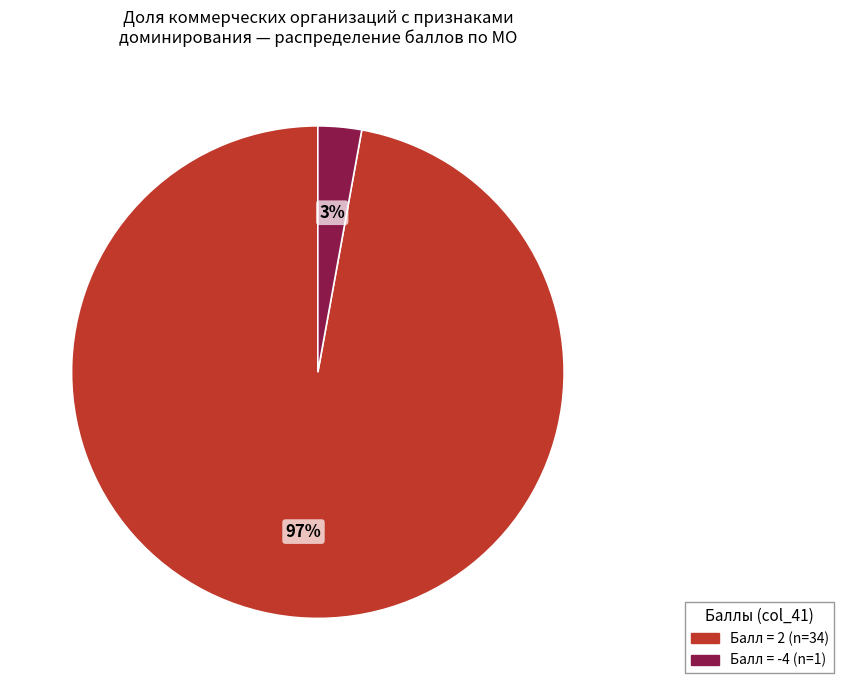

Count the number of slices in the pie.

2